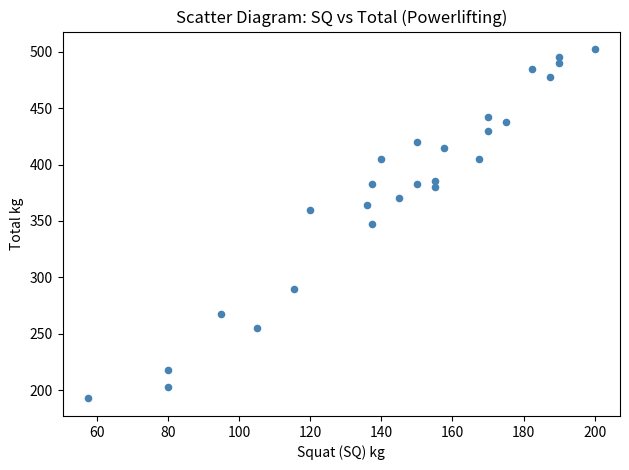

What is the range of Y values (max minus min)?

310.0